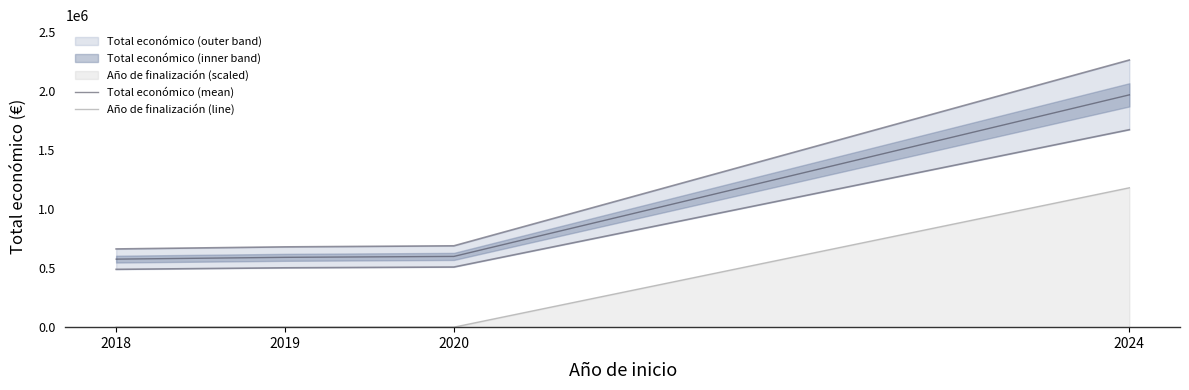

Which has a higher value, 2020 or 2019?

2020